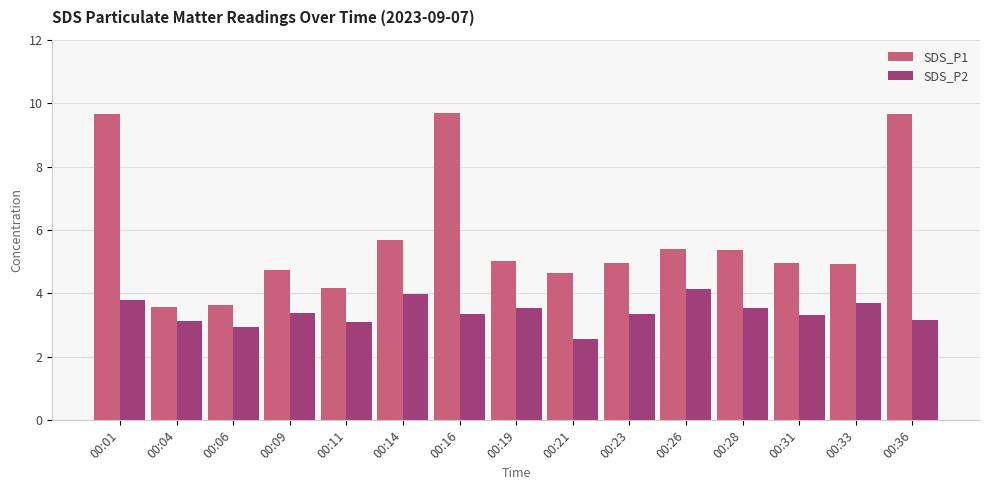

What is the value of the SDS_P1 bar at the 2nd from the left?

3.6